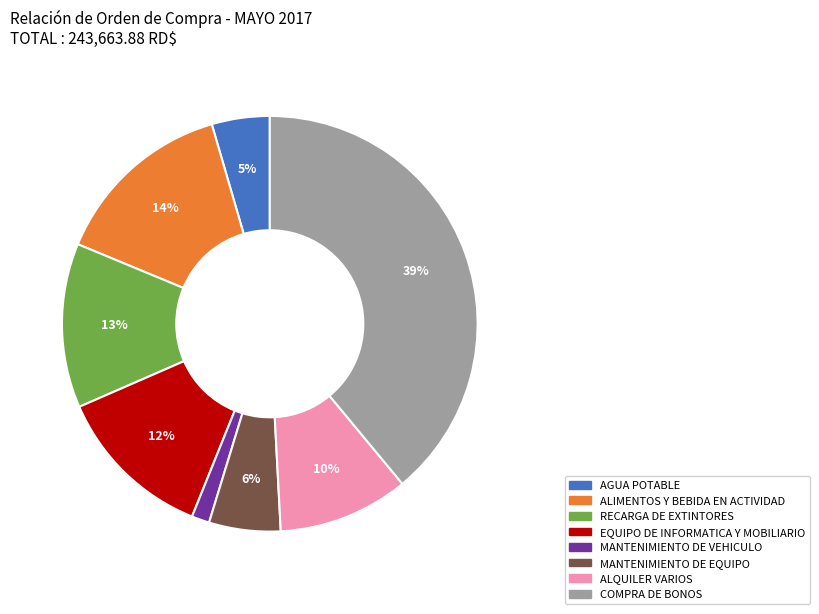

How many segments does this pie chart have?

8